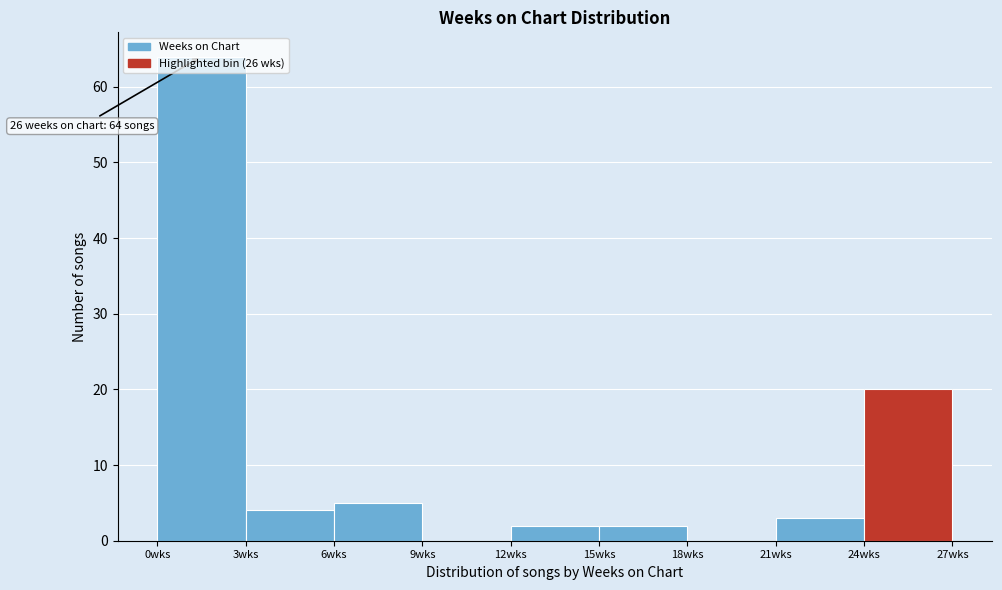

Over which range of the x-axis is the bar tallest?

0 to 3